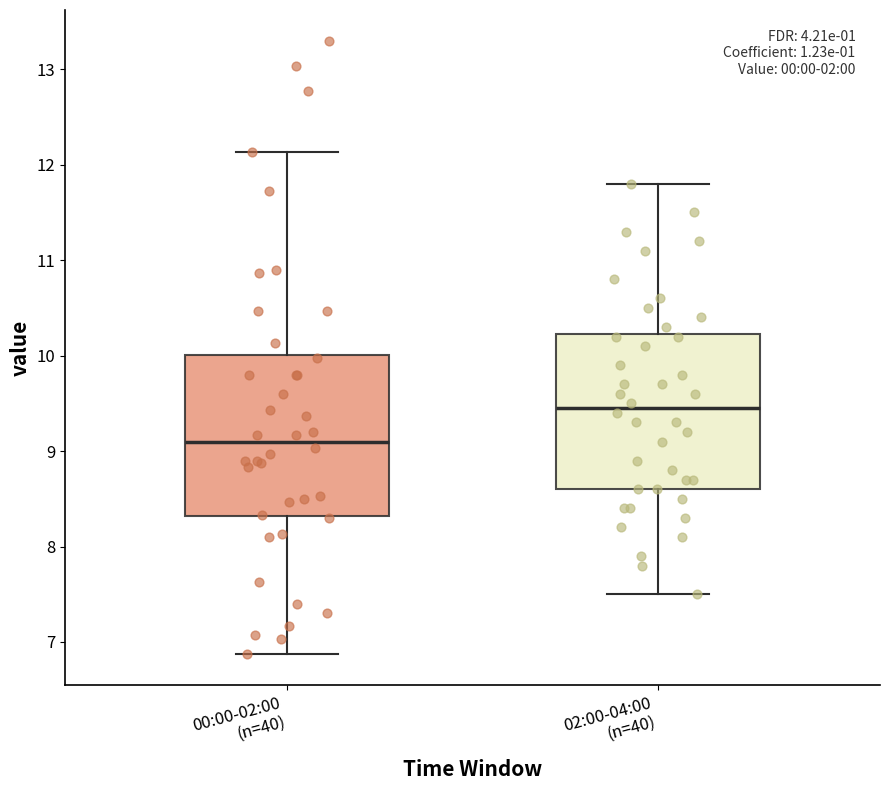

Where does the lower whisker of the box for 02:00-04:00 (n=40) end on the y-axis? The values are not printed on the chart, so give them approximately, as read against the axis.

7.5